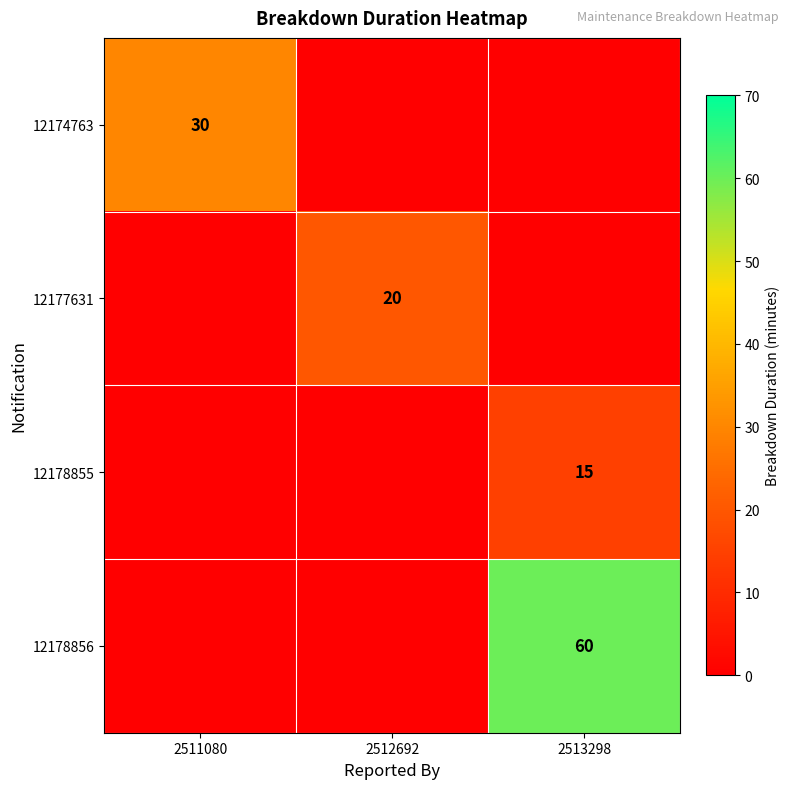

Is it true that 12174763 equals 49 at 2511080?

False